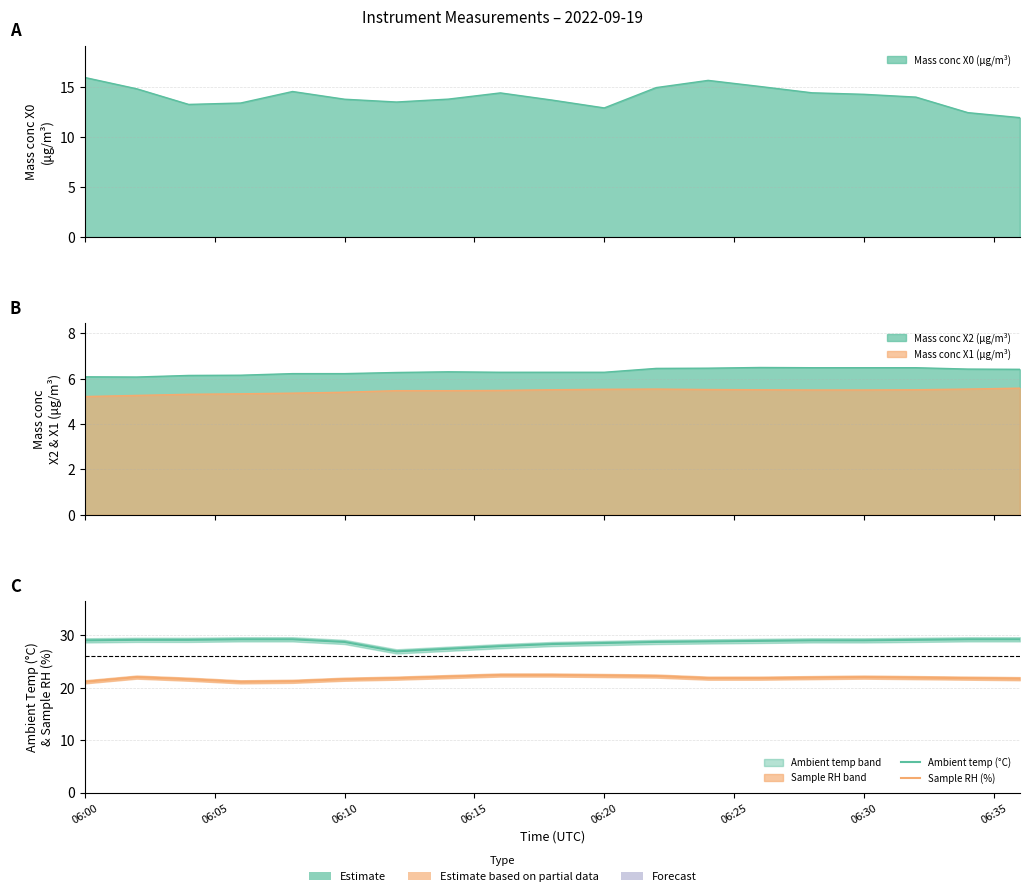

At how many categories does at least one series exceed 21?

19